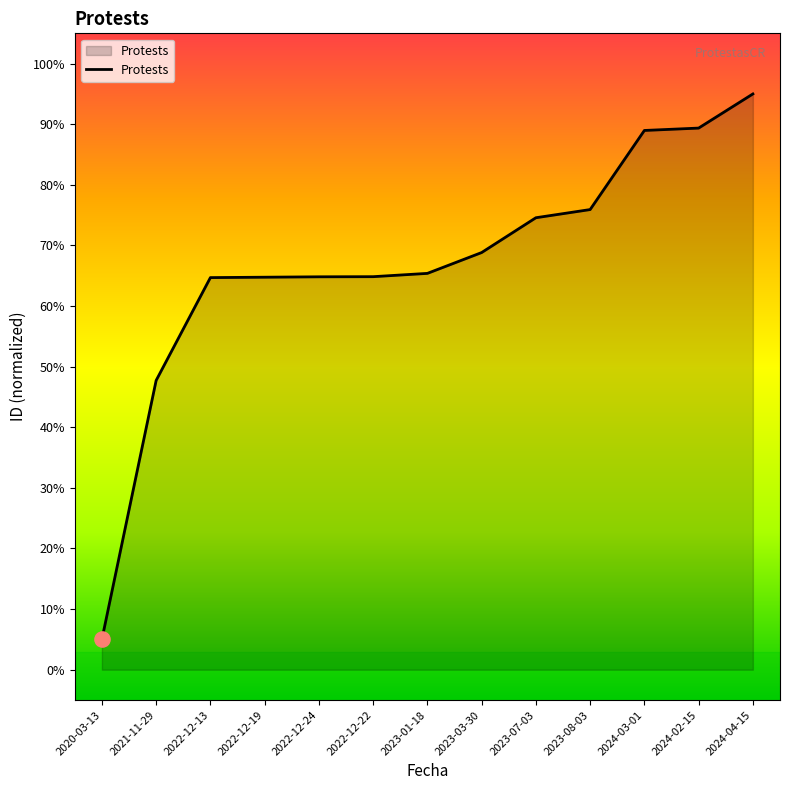

Which has a higher value, 2022-12-13 or 2024-04-15?

2024-04-15